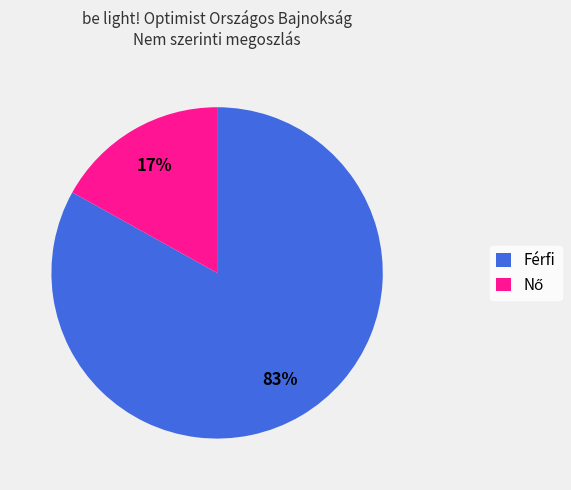

To the nearest percent, what is the average slice percentage?

50%